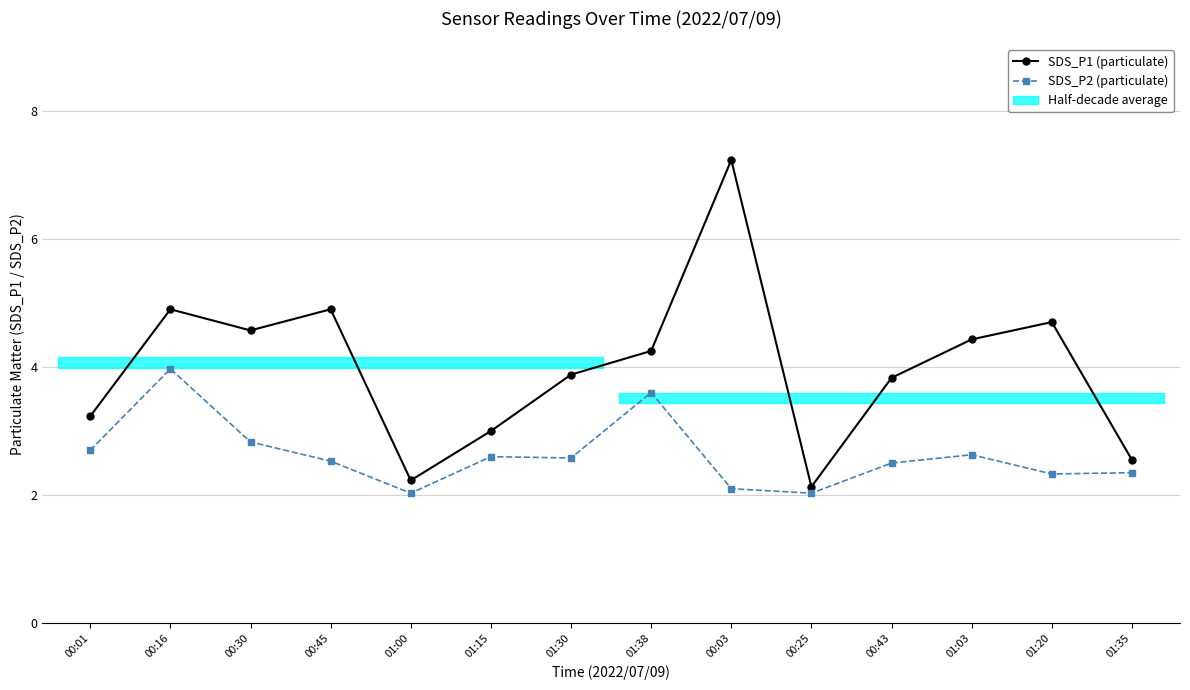

Which series changed the most between 00:01 and 01:00?

SDS_P1 (particulate)